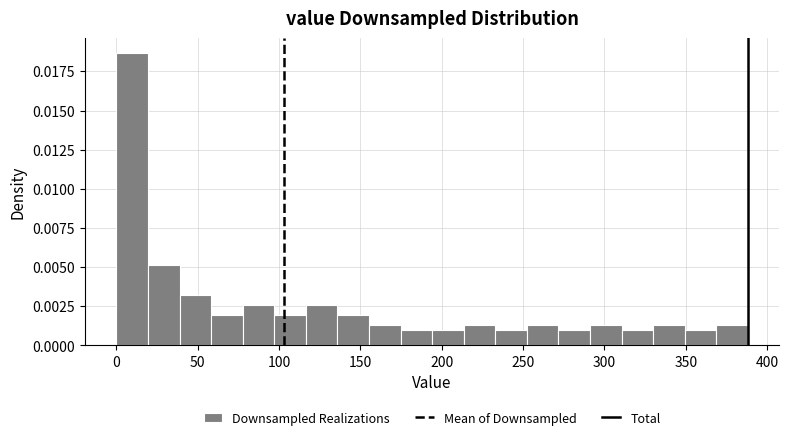

Read against the x-axis, roughly where is the centre of the tallest bar?

10